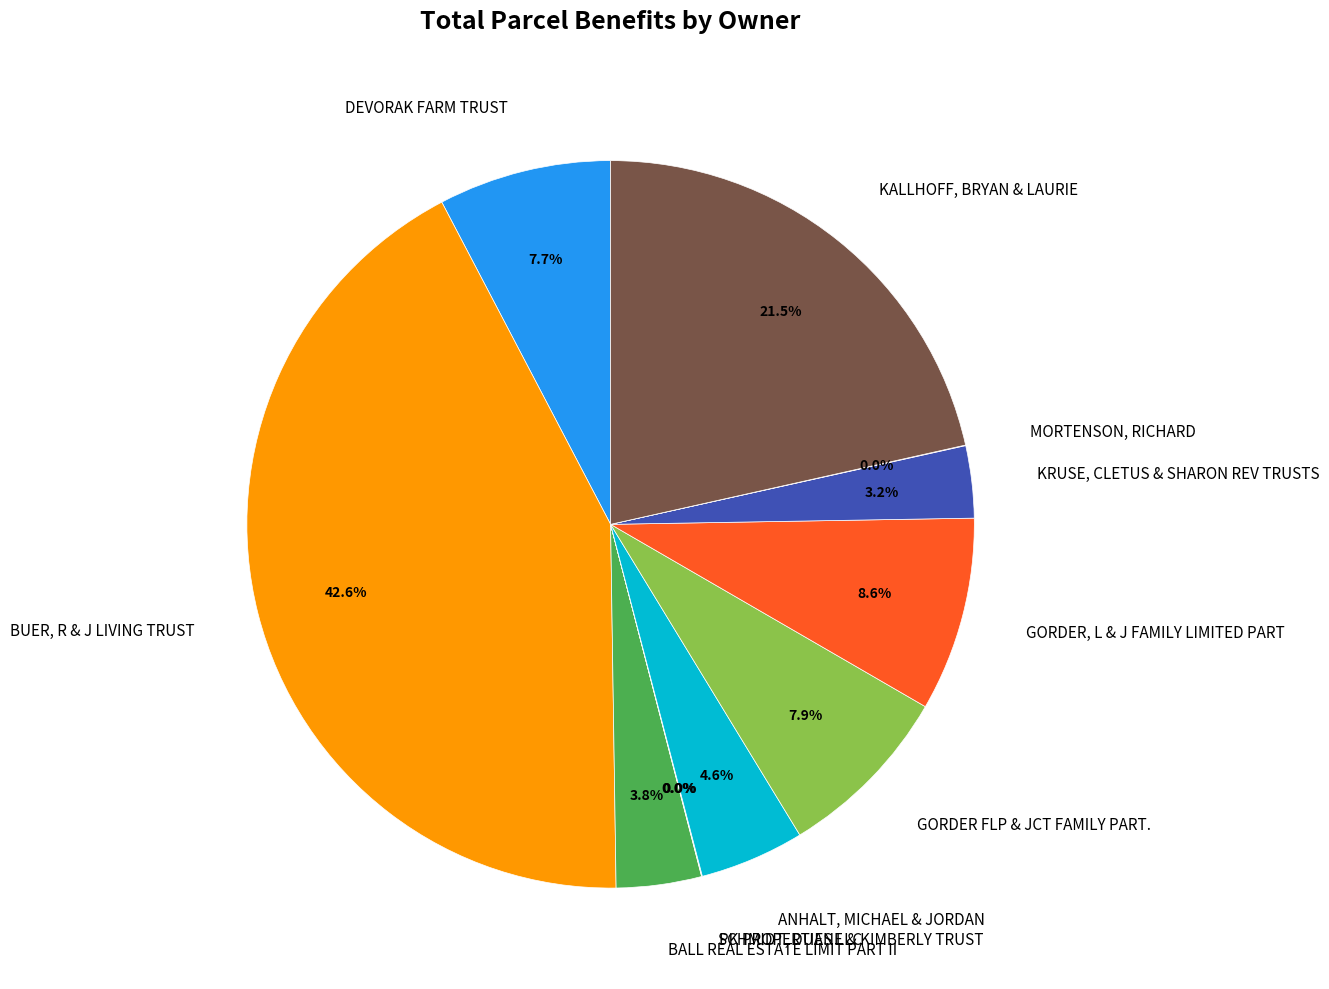

Is there any slice that represents more than half of the pie?

No